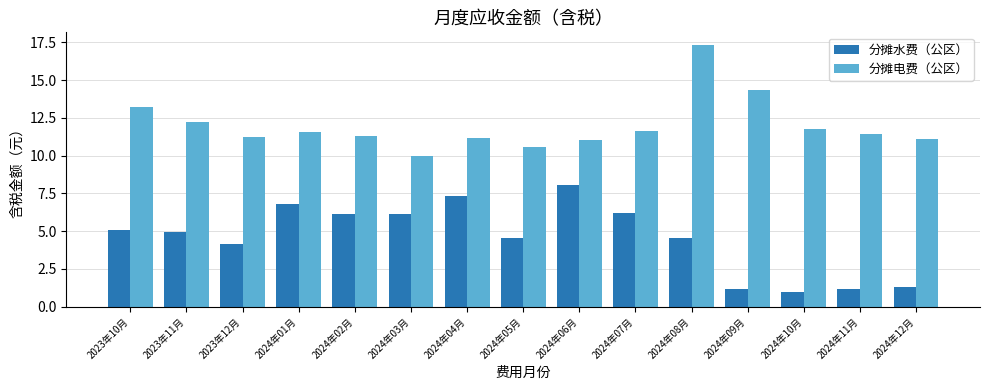

What is the sum of the 分摊电费（公区） values at 2024年11月 and 2024年05月?

22.0